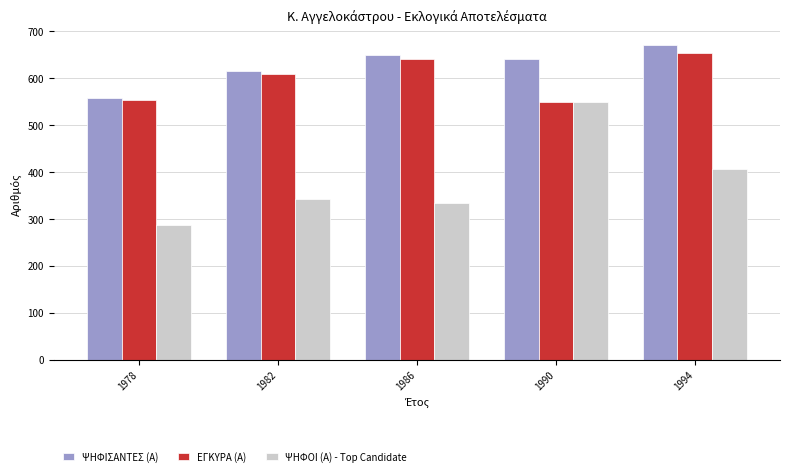

Reading left to right, list all the values displayed in this chart.

ΨΗΦΙΣΑΝΤΕΣ (Α): 1978=559	1982=615	1986=649	1990=641	1994=672
ΕΓΚΥΡΑ (Α): 1978=554	1982=610	1986=641	1990=549	1994=654
ΨΗΦΟΙ (Α) - Top Candidate: 1978=287	1982=343	1986=334	1990=549	1994=407